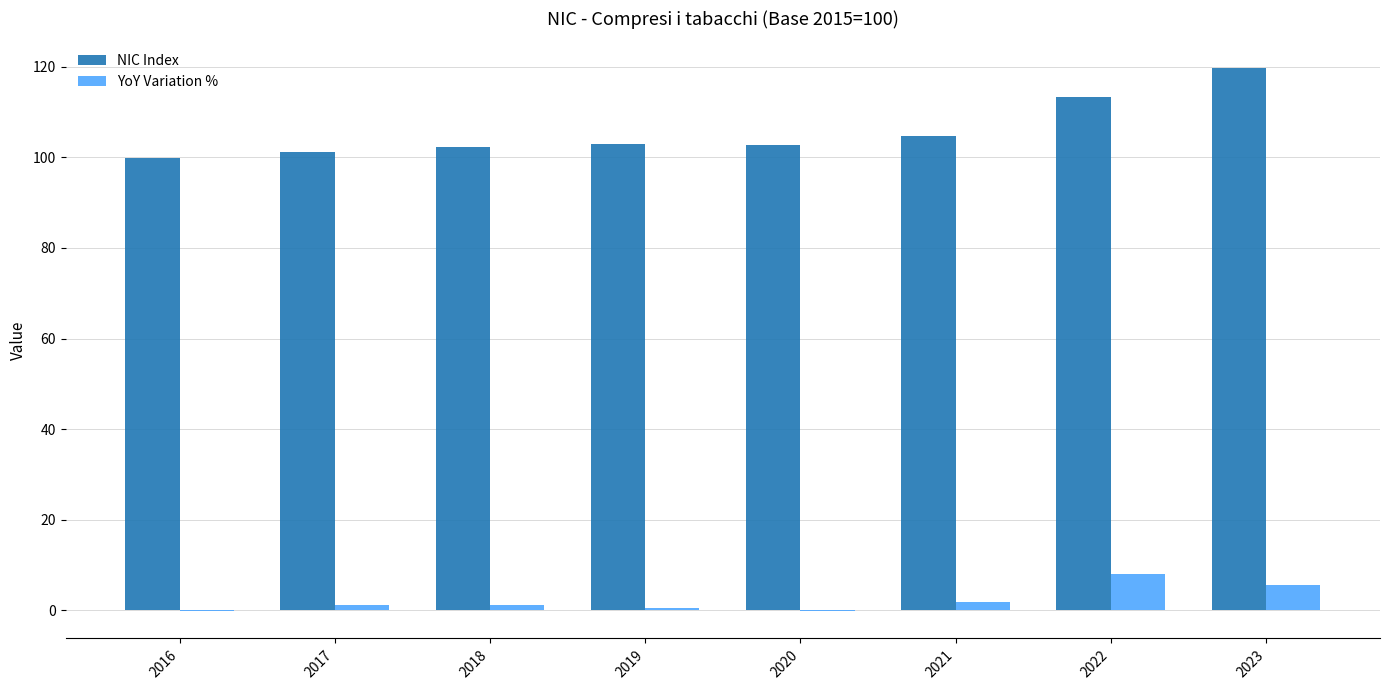

What is the total value across all series at 2020?

102.5